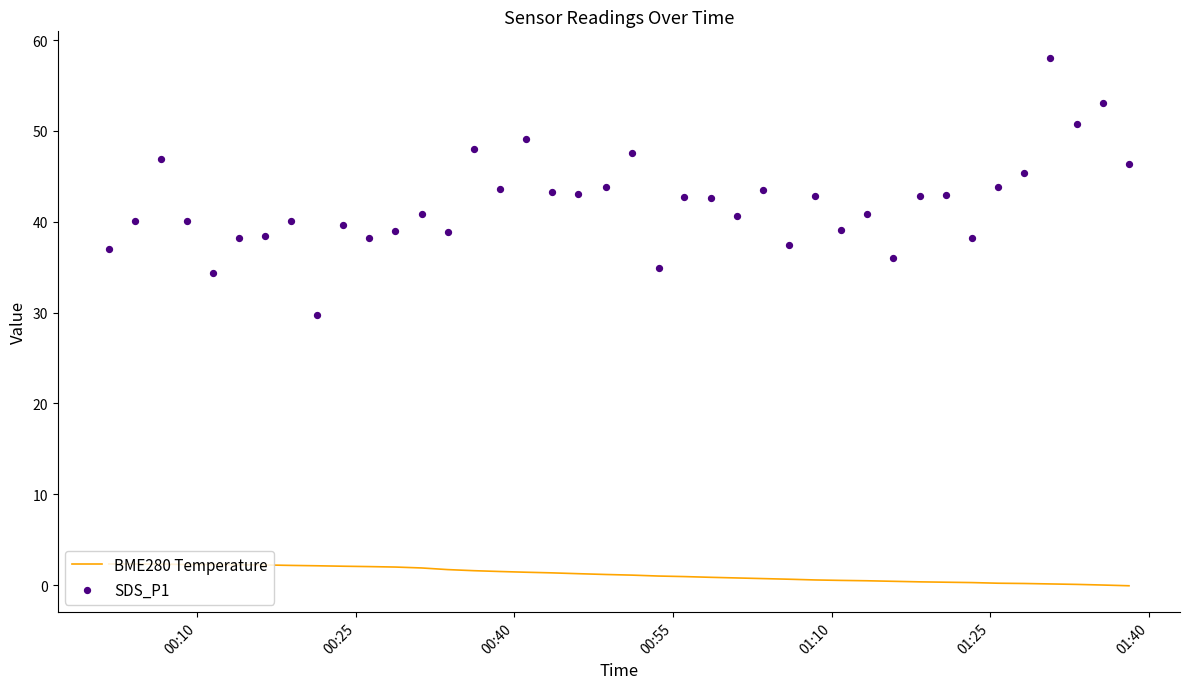

Which series has the largest total across all categories?

SDS_P1